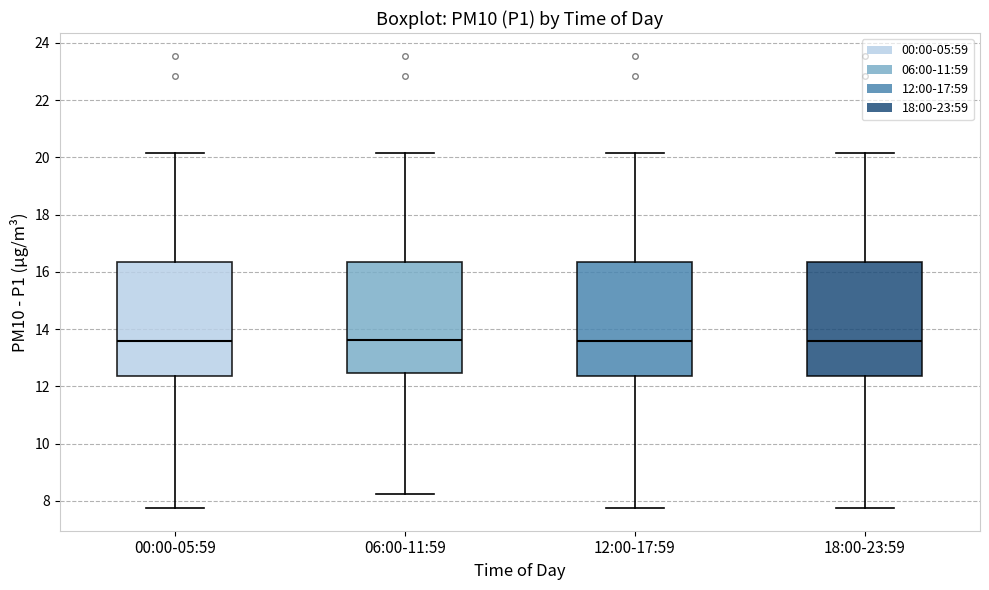

Reading left to right, transcribe this box plot: for each box, give where its median line is, the range the box spans, and where its two whiskers end, as read against the y-axis. The values are not printed on the chart, so give them approximately, as read against the axis.

00:00-05:59: median 13.6, box 12.4 to 16.4, whiskers 7.8 to 20.2
06:00-11:59: median 13.6, box 12.4 to 16.4, whiskers 8.2 to 20.2
12:00-17:59: median 13.6, box 12.4 to 16.4, whiskers 7.8 to 20.2
18:00-23:59: median 13.6, box 12.4 to 16.4, whiskers 7.8 to 20.2